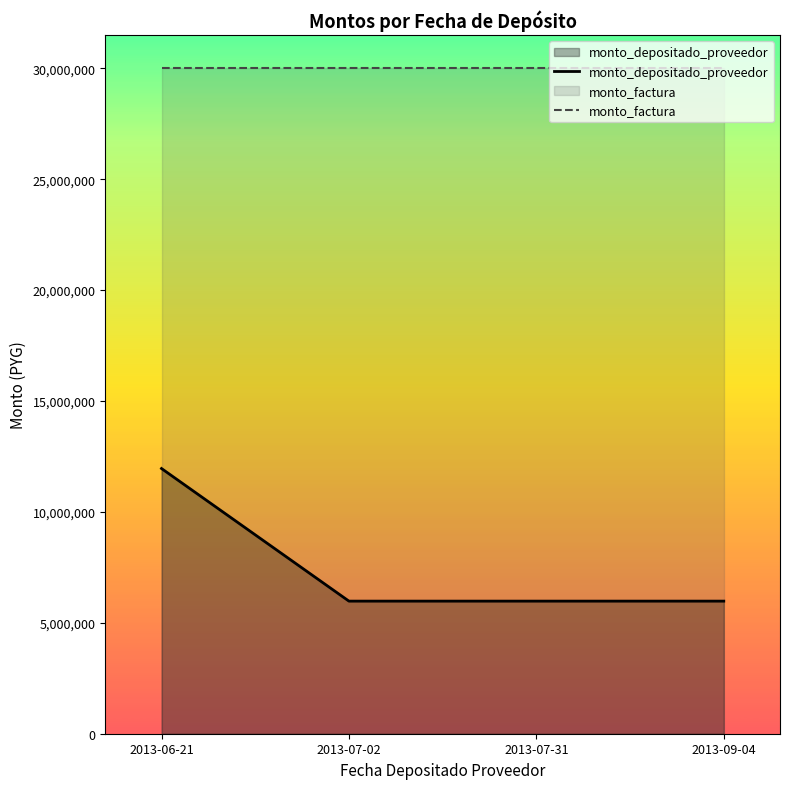

What is the minimum value for monto_depositado_proveedor?

5978182